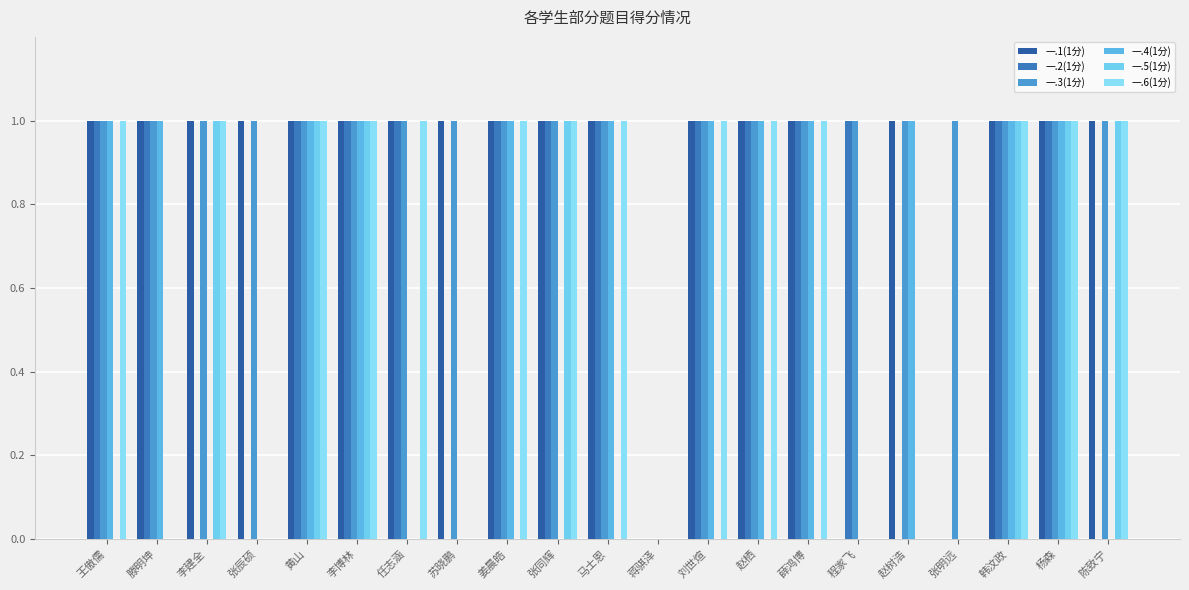

True or false: 一.1(1分) has a value of 1 at 李博林.

True